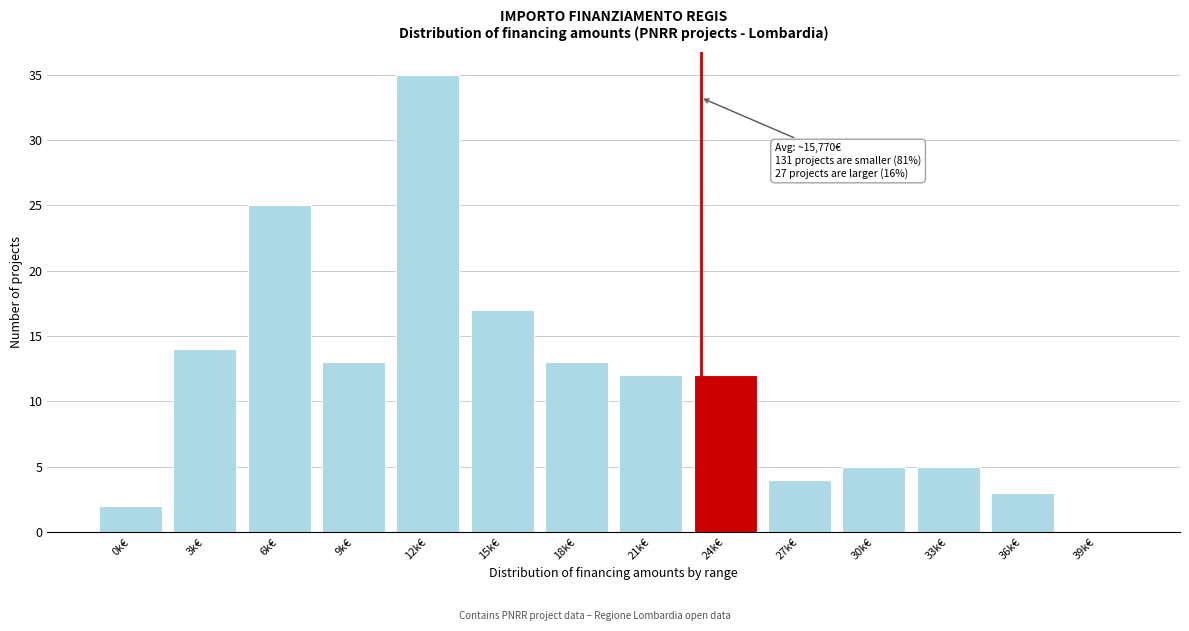

Reading right to left, list all the values displayed in this chart.

39k€=0	36k€=3	33k€=5	30k€=5	27k€=4	24k€=12	21k€=12	18k€=13	15k€=17	12k€=35	9k€=13	6k€=25	3k€=14	0k€=2